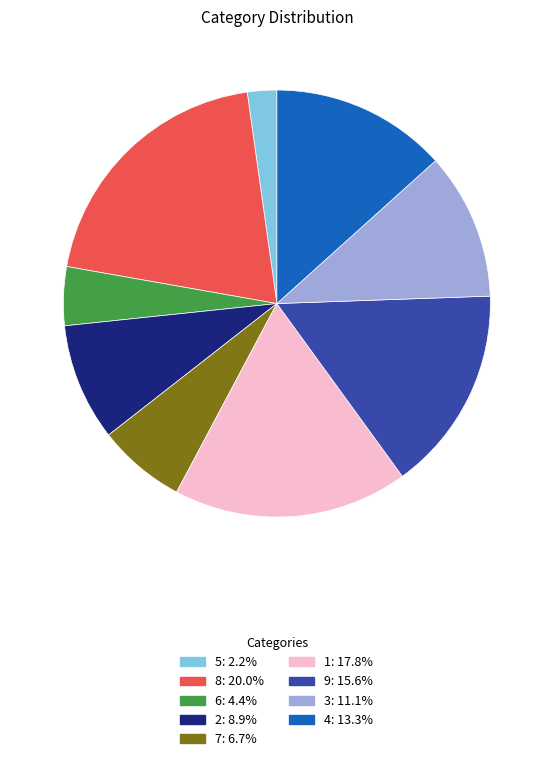

Does any single category account for the majority?

No